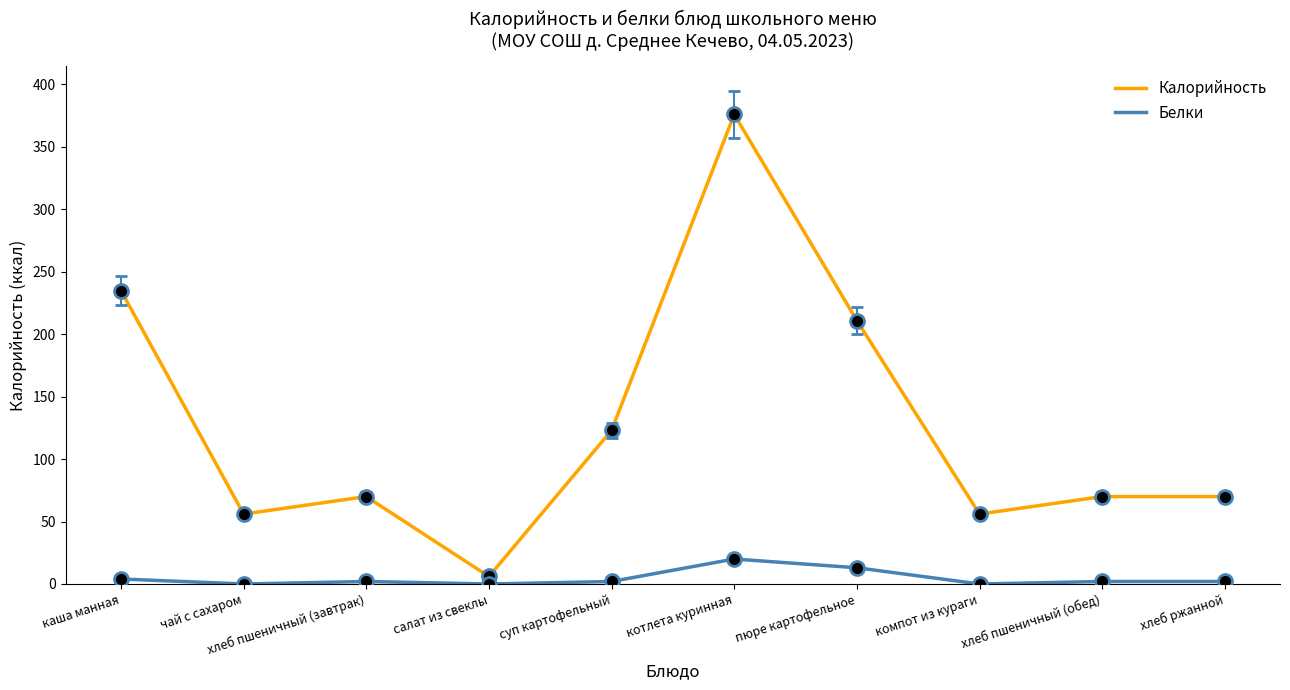

What is the difference between the Калорийность values at хлеб ржанной and котлета куринная?

306